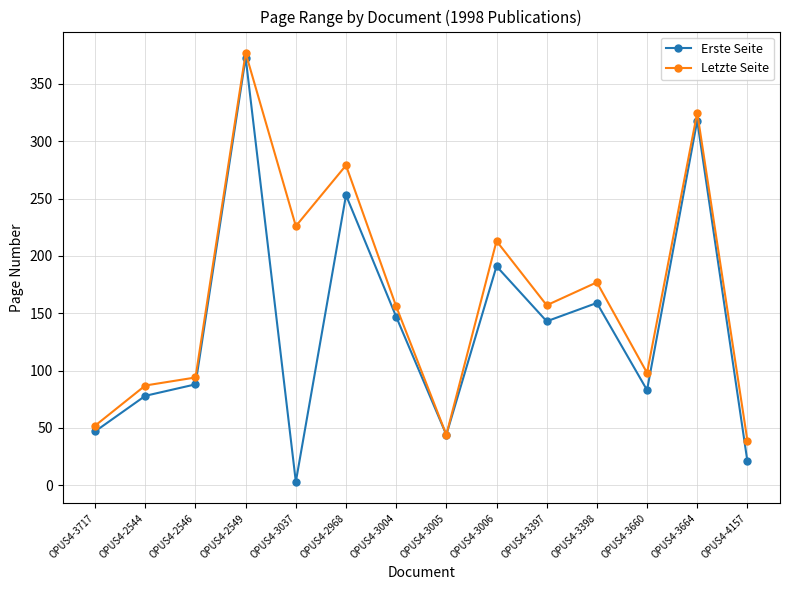

The Erste Seite series shows 159 at OPUS4-3398. True or false?

True